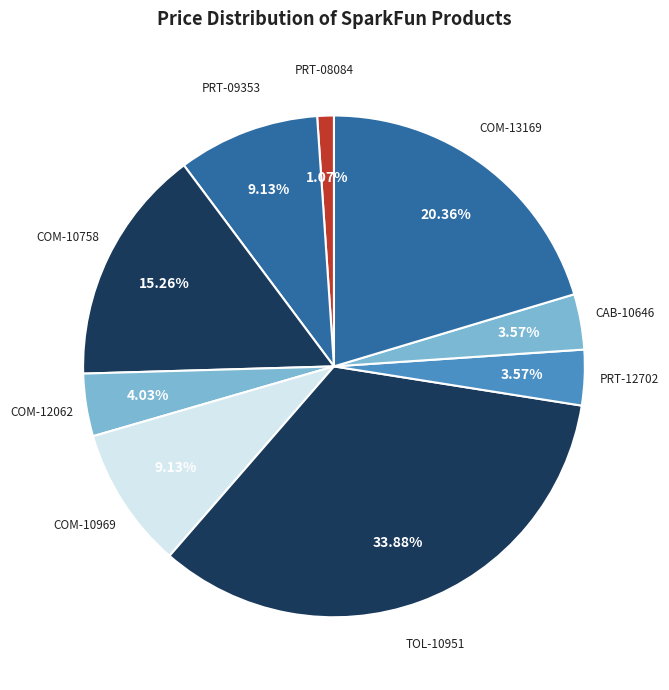

To the nearest percent, what is the difference between the largest and smallest slice percentages?

33%